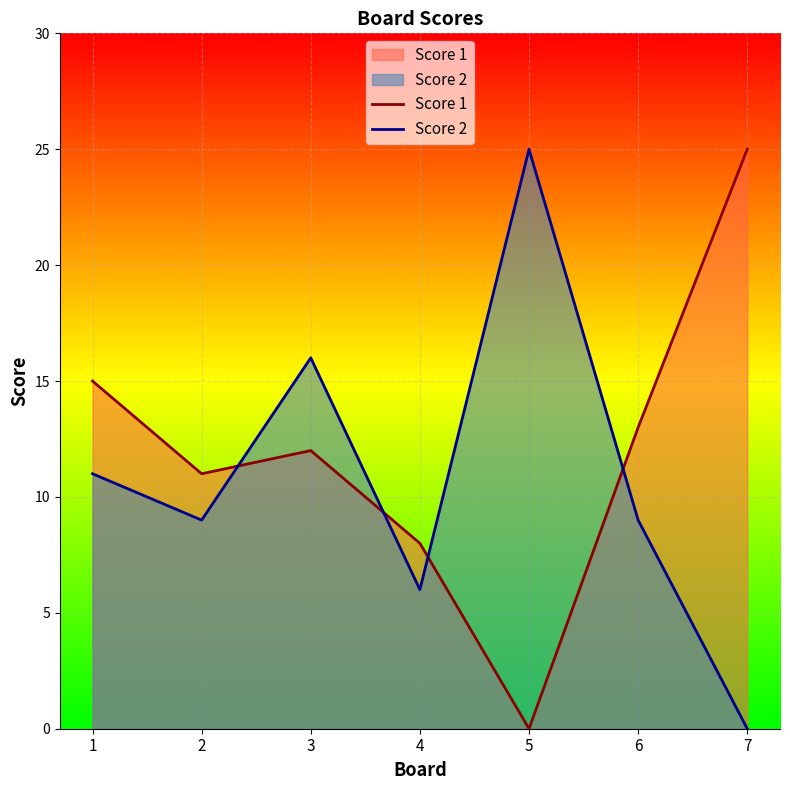

What are all the series names shown in the legend?

Score 1, Score 2